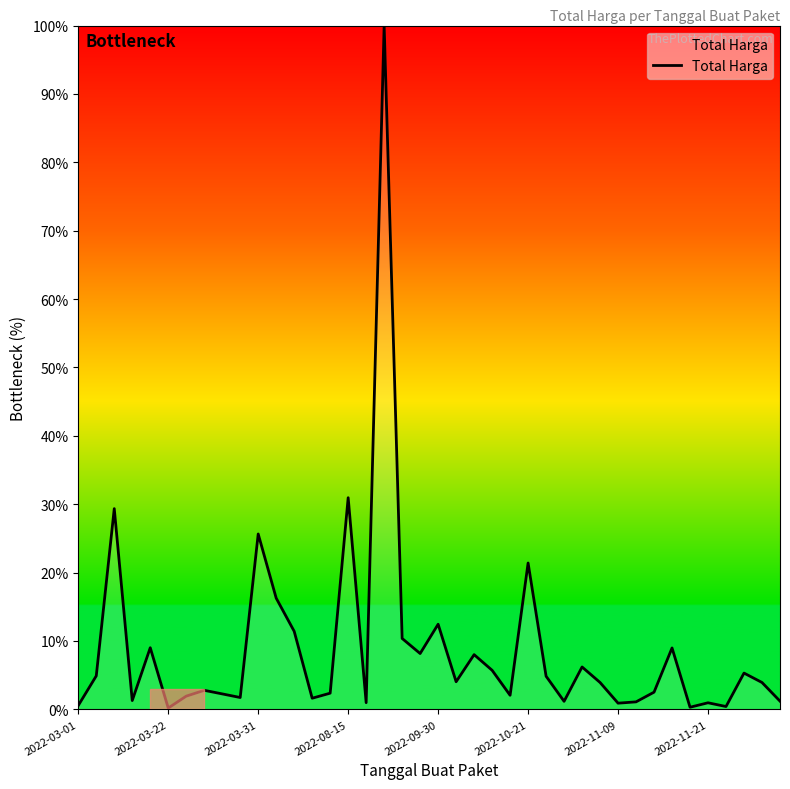

What is the maximum value shown in the chart?

100.0